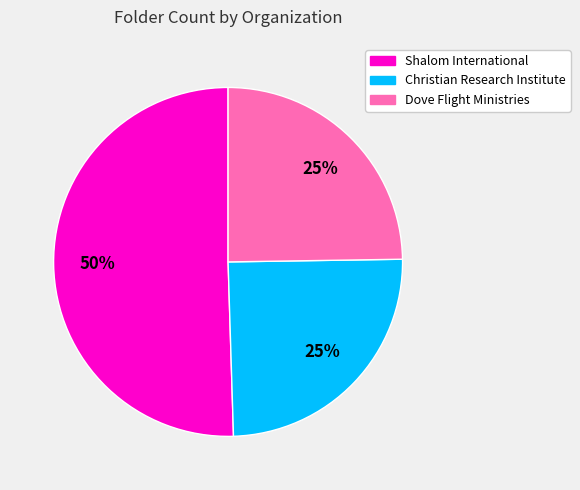

To the nearest percent, what is the average slice percentage?

33%